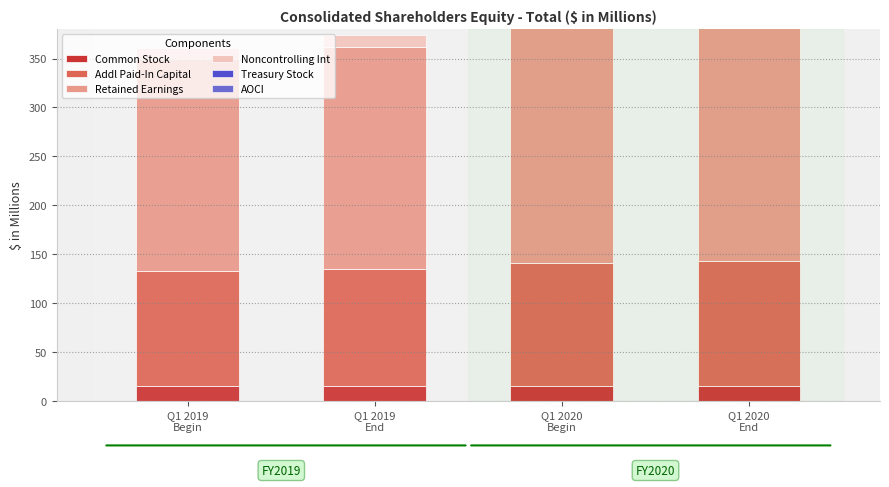

True or false: Common Stock has a value of 15.6 at Q1 2020
End.

True